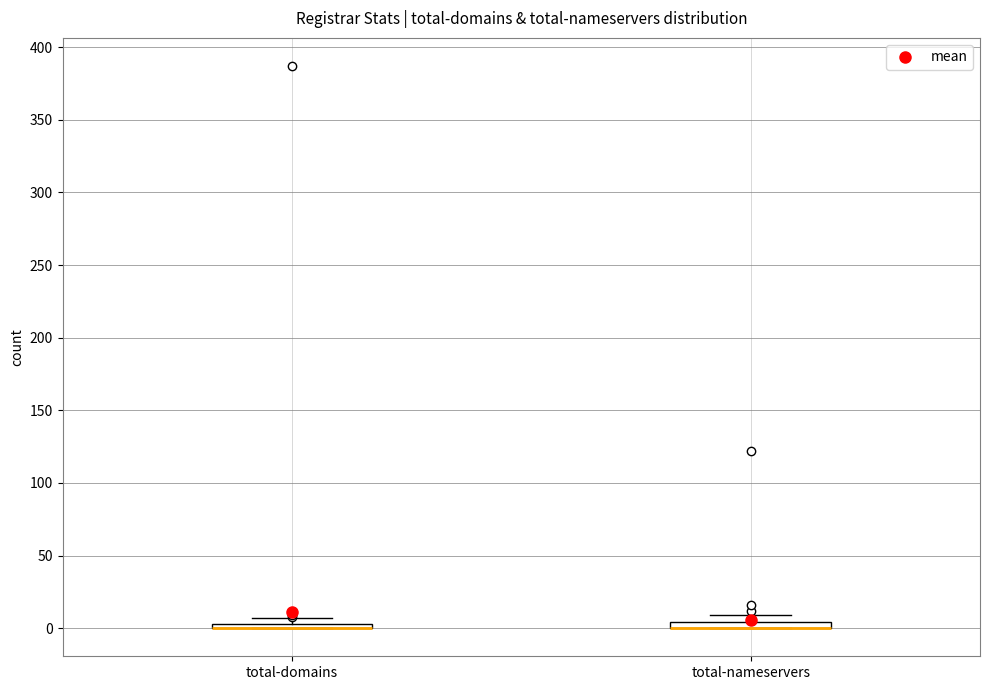

Where is the lower edge of the box for total-domains on the y-axis? The values are not printed on the chart, so give them approximately, as read against the axis.

0